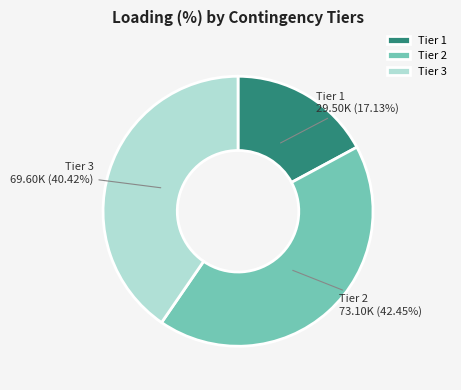

Count the number of slices in the pie.

3